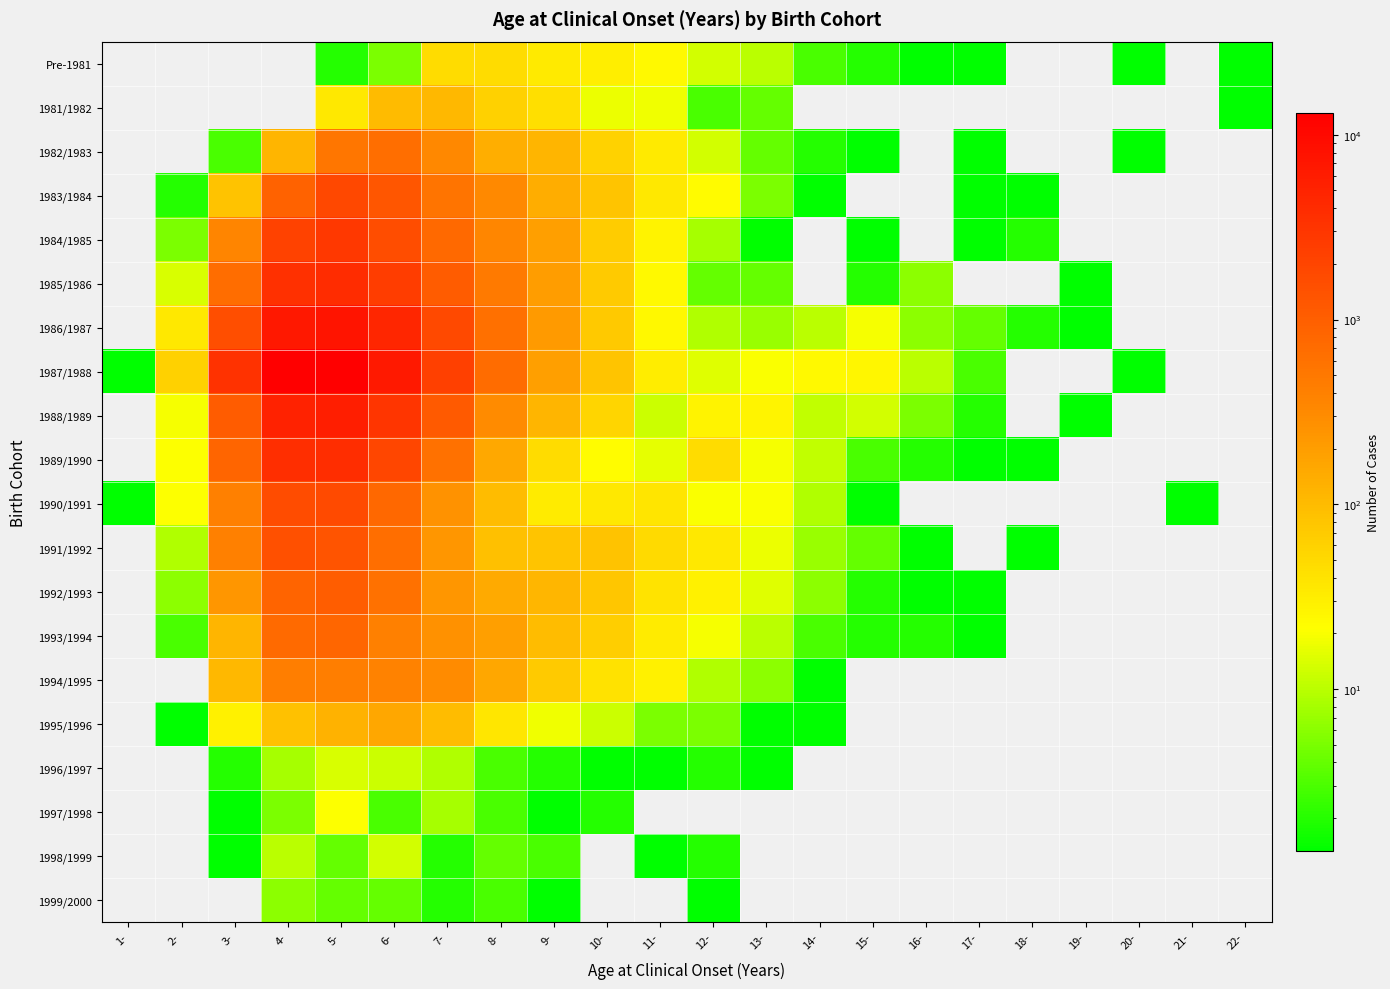

Reading left to right, transcribe all the data shown in this chart.

Pre-1981: 1-=0	2-=0	3-=0	4-=0	5-=2	6-=5	7-=47	8-=48	9-=34	10-=31	11-=24	12-=13	13-=10	14-=3	15-=2	16-=1	17-=1	18-=0	19-=0	20-=1	21-=0	22-=1
1981/1982: 1-=0	2-=0	3-=0	4-=0	5-=35	6-=102	7-=107	8-=60	9-=44	10-=17	11-=18	12-=3	13-=4	14-=0	15-=0	16-=0	17-=0	18-=0	19-=0	20-=0	21-=0	22-=1
1982/1983: 1-=0	2-=0	3-=3	4-=118	5-=534	6-=648	7-=332	8-=136	9-=117	10-=58	11-=34	12-=13	13-=4	14-=2	15-=1	16-=0	17-=1	18-=0	19-=0	20-=1	21-=0	22-=0
1983/1984: 1-=0	2-=2	3-=83	4-=897	5-=1877	6-=1271	7-=564	8-=316	9-=137	10-=81	11-=35	12-=23	13-=5	14-=1	15-=0	16-=0	17-=1	18-=1	19-=0	20-=0	21-=0	22-=0
1984/1985: 1-=0	2-=5	3-=349	4-=2171	5-=2830	6-=1582	7-=752	8-=341	9-=190	10-=67	11-=28	12-=8	13-=1	14-=0	15-=1	16-=0	17-=1	18-=2	19-=0	20-=0	21-=0	22-=0
1985/1986: 1-=0	2-=14	3-=680	4-=3587	5-=3930	6-=2519	7-=1085	8-=470	9-=202	10-=71	11-=24	12-=4	13-=4	14-=0	15-=2	16-=6	17-=0	18-=0	19-=1	20-=0	21-=0	22-=0
1986/1987: 1-=0	2-=36	3-=1530	4-=6724	5-=7677	6-=4542	7-=1811	8-=640	9-=212	10-=74	11-=25	12-=9	13-=7	14-=10	15-=19	16-=6	17-=4	18-=2	19-=1	20-=0	21-=0	22-=0
1987/1988: 1-=1	2-=60	3-=3346	4-=13202	5-=12753	6-=6546	7-=2294	8-=700	9-=194	10-=81	11-=32	12-=15	13-=20	14-=24	15-=26	16-=10	17-=3	18-=0	19-=0	20-=1	21-=0	22-=0
1988/1989: 1-=0	2-=19	3-=1068	4-=5137	5-=5671	6-=3033	7-=1136	8-=309	9-=117	10-=55	11-=12	12-=28	13-=27	14-=11	15-=13	16-=5	17-=2	18-=0	19-=1	20-=0	21-=0	22-=0
1989/1990: 1-=0	2-=21	3-=836	4-=3627	5-=3821	6-=1900	7-=607	8-=157	9-=47	10-=22	11-=16	12-=48	13-=19	14-=11	15-=3	16-=2	17-=1	18-=1	19-=0	20-=0	21-=0	22-=0
1990/1991: 1-=1	2-=21	3-=406	4-=1695	5-=1716	6-=770	7-=257	8-=96	9-=33	10-=35	11-=38	12-=20	13-=20	14-=9	15-=1	16-=0	17-=0	18-=0	19-=0	20-=0	21-=1	22-=0
1991/1992: 1-=0	2-=9	3-=411	4-=1477	5-=1327	6-=657	7-=241	8-=91	9-=81	10-=85	11-=49	12-=36	13-=17	14-=7	15-=4	16-=1	17-=0	18-=1	19-=0	20-=0	21-=0	22-=0
1992/1993: 1-=0	2-=6	3-=235	4-=875	5-=1029	6-=605	7-=235	8-=150	9-=113	10-=78	11-=39	12-=29	13-=15	14-=6	15-=2	16-=1	17-=1	18-=0	19-=0	20-=0	21-=0	22-=0
1993/1994: 1-=0	2-=3	3-=118	4-=721	5-=811	6-=416	7-=264	8-=193	9-=96	10-=65	11-=33	12-=19	13-=10	14-=3	15-=2	16-=2	17-=1	18-=0	19-=0	20-=0	21-=0	22-=0
1994/1995: 1-=0	2-=0	3-=108	4-=426	5-=423	6-=387	7-=305	8-=161	9-=71	10-=41	11-=29	12-=9	13-=6	14-=1	15-=0	16-=0	17-=0	18-=0	19-=0	20-=0	21-=0	22-=0
1995/1996: 1-=0	2-=1	3-=29	4-=86	5-=127	6-=161	7-=98	8-=37	9-=18	10-=12	11-=5	12-=5	13-=1	14-=1	15-=0	16-=0	17-=0	18-=0	19-=0	20-=0	21-=0	22-=0
1996/1997: 1-=0	2-=0	3-=2	4-=8	5-=14	6-=12	7-=9	8-=3	9-=2	10-=1	11-=1	12-=2	13-=1	14-=0	15-=0	16-=0	17-=0	18-=0	19-=0	20-=0	21-=0	22-=0
1997/1998: 1-=0	2-=0	3-=1	4-=5	5-=21	6-=3	7-=8	8-=3	9-=1	10-=2	11-=0	12-=0	13-=0	14-=0	15-=0	16-=0	17-=0	18-=0	19-=0	20-=0	21-=0	22-=0
1998/1999: 1-=0	2-=0	3-=1	4-=10	5-=4	6-=13	7-=2	8-=4	9-=3	10-=0	11-=1	12-=2	13-=0	14-=0	15-=0	16-=0	17-=0	18-=0	19-=0	20-=0	21-=0	22-=0
1999/2000: 1-=0	2-=0	3-=0	4-=6	5-=4	6-=4	7-=2	8-=3	9-=1	10-=0	11-=0	12-=1	13-=0	14-=0	15-=0	16-=0	17-=0	18-=0	19-=0	20-=0	21-=0	22-=0